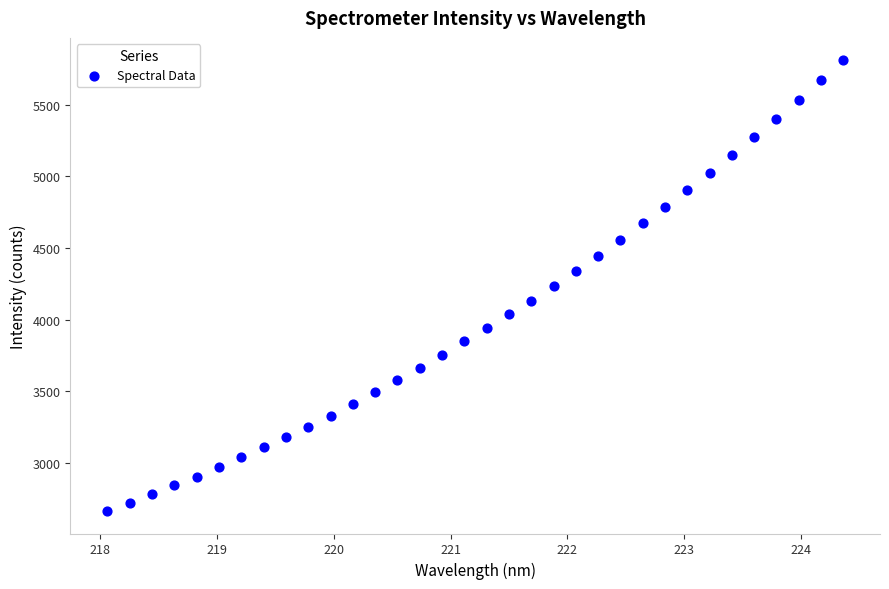

What is the range of Y values (max minus min)?

3141.8